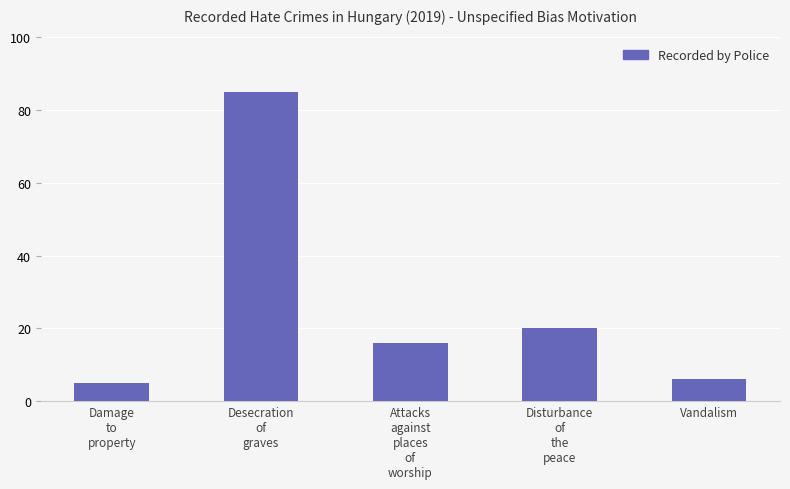

Which label corresponds to the largest value in the chart?

Desecration
of
graves